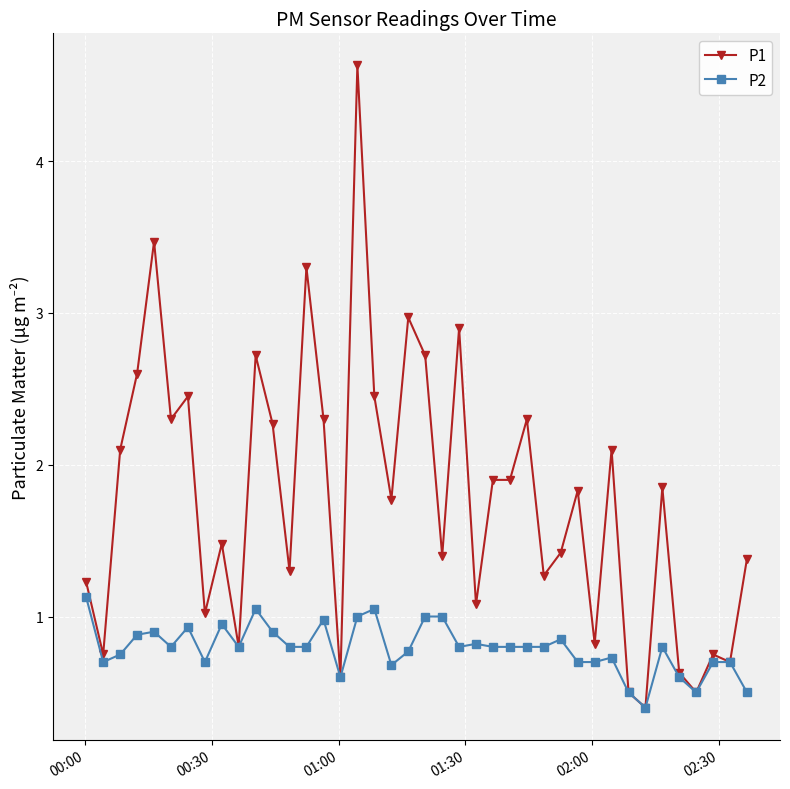

True or false: P1 has more than 2 points higher than both neighbors.

True